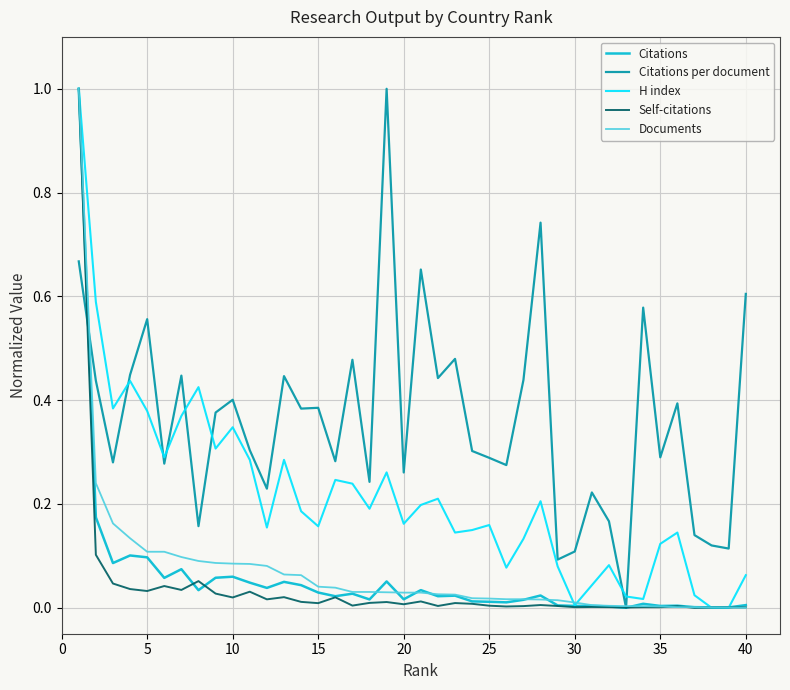

Which series has the largest total across all categories?

Citations per document